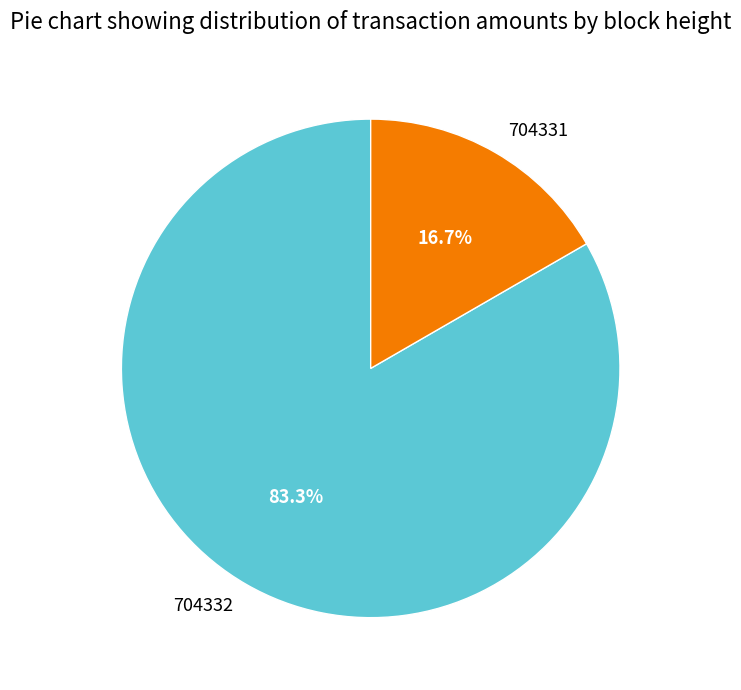

Which slice is the largest?

704332